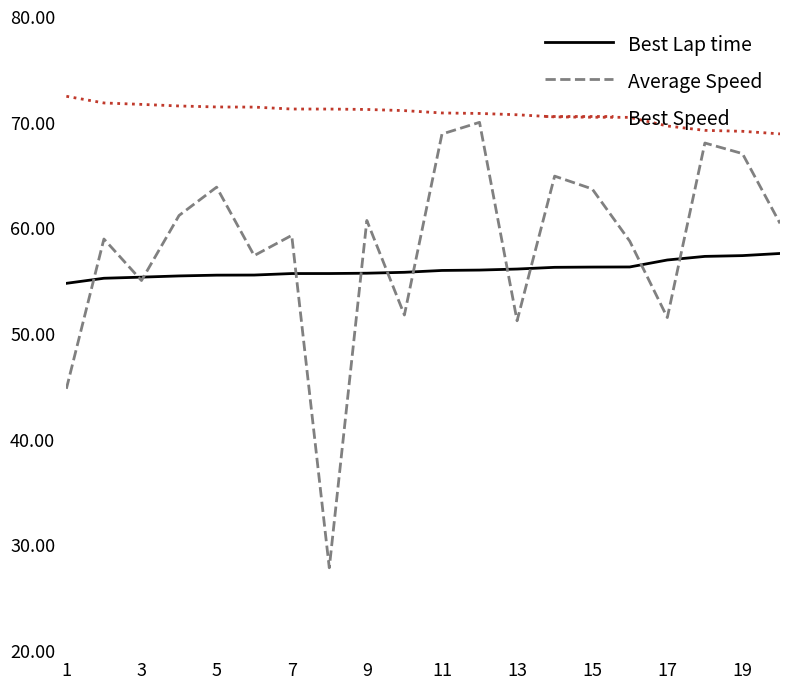

What is the sum of all Average Speed values?

1164.0